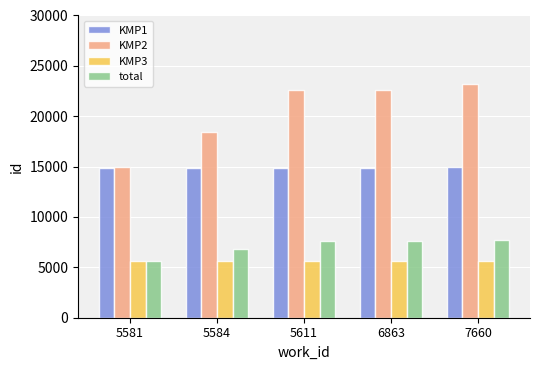

The total series shows 7660 at 6863. True or false?

True